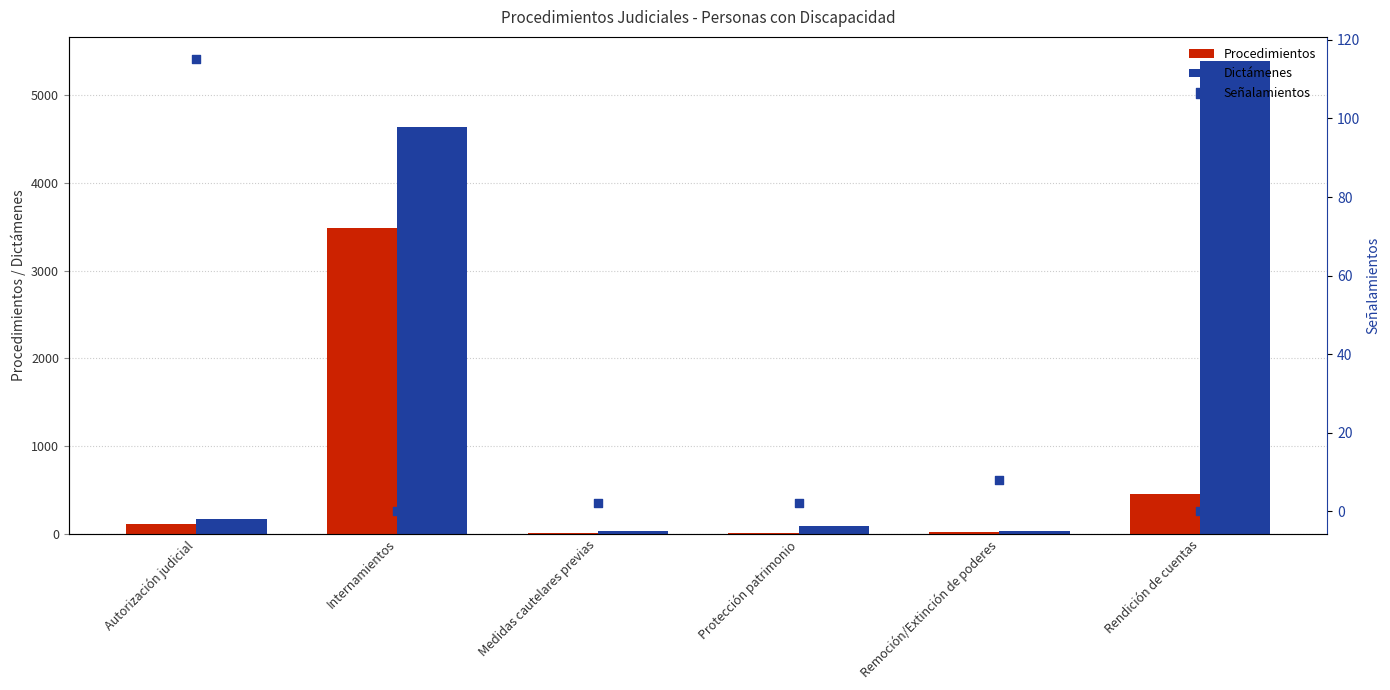

What is the total value across all series at Remoción/Extinción de poderes?

62